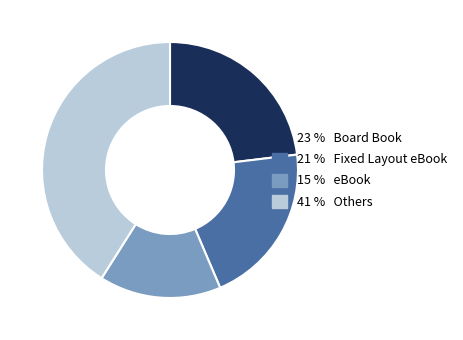

Is there any slice that represents more than half of the pie?

No